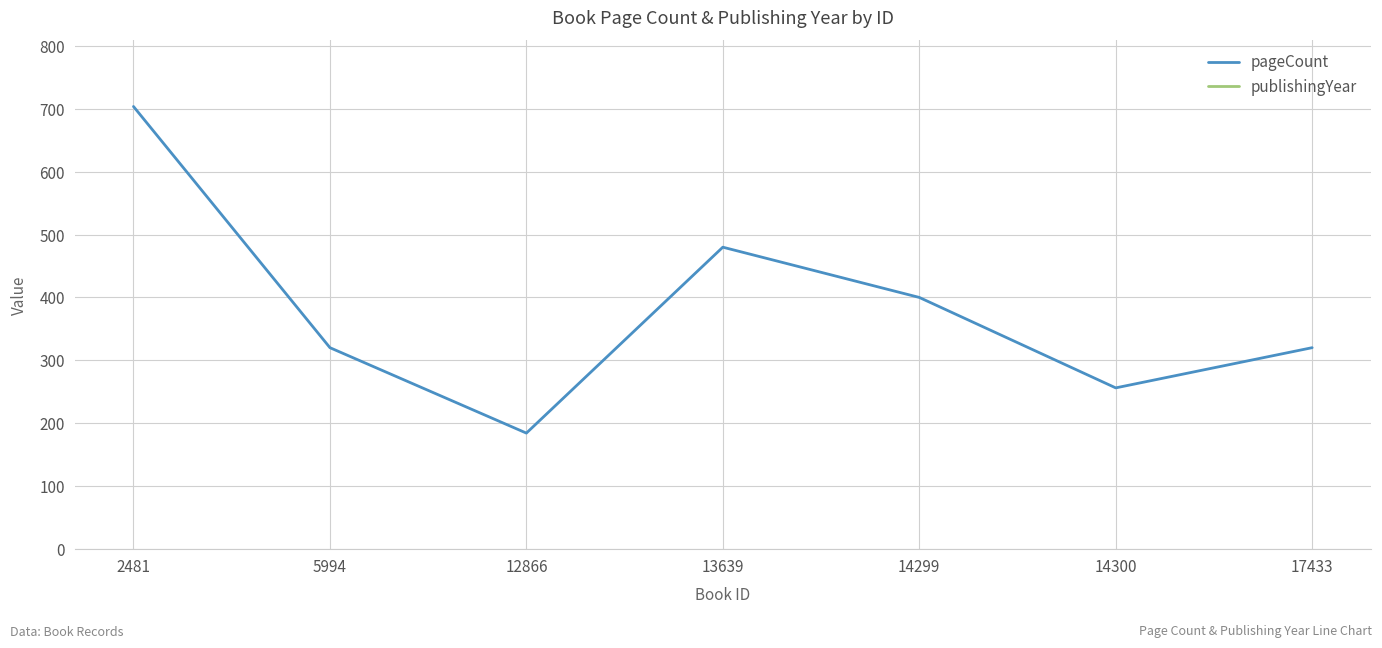

Is this an area chart (filled region under the line)?

No